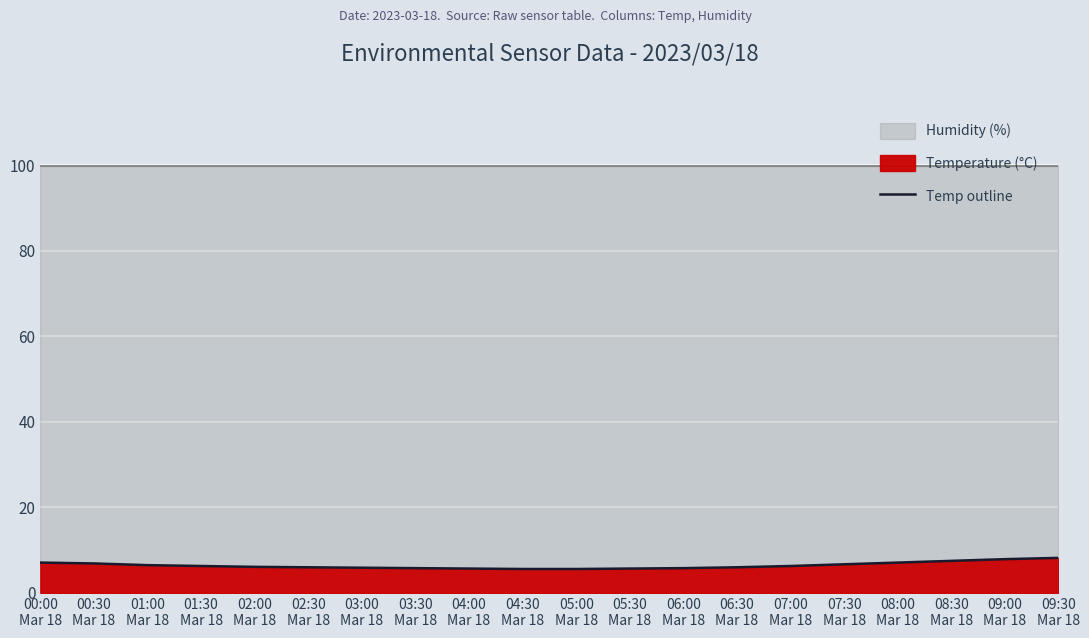

How many data points are less than 6?

7